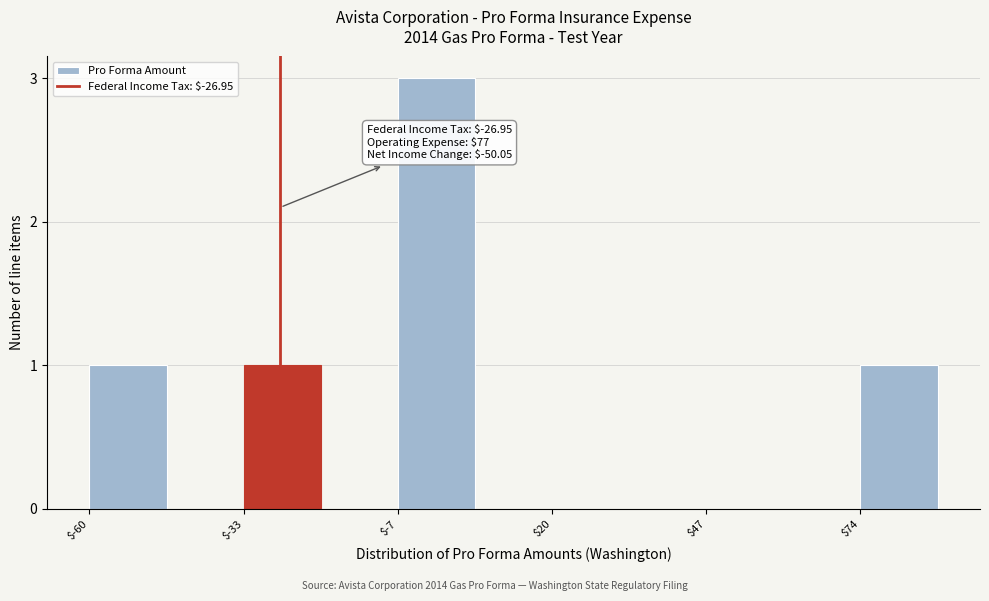

Read against the x-axis, roughly where is the centre of the tallest bar?

0